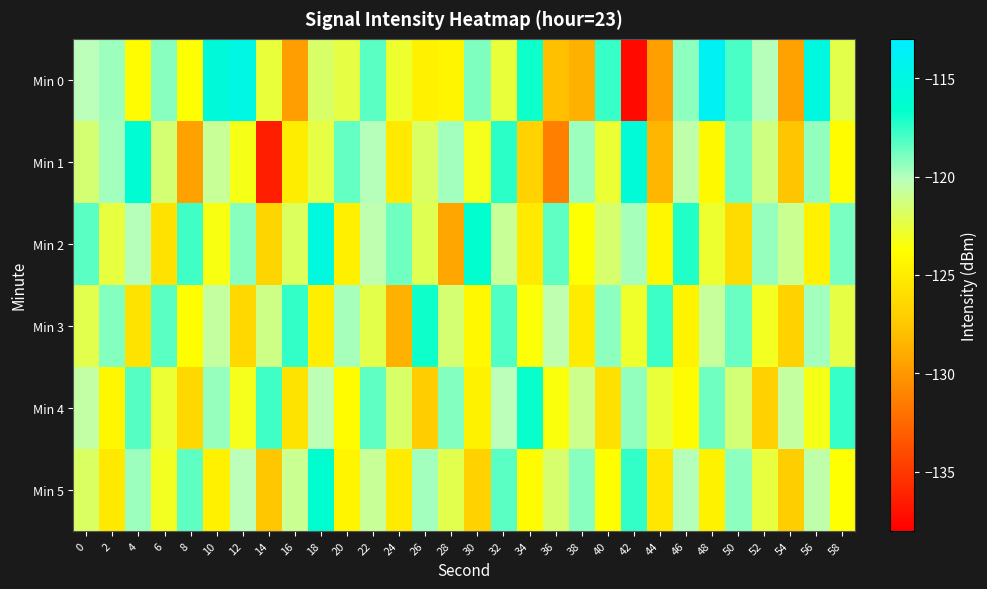

What is the difference between the highest and lowest values at 2?

6.2